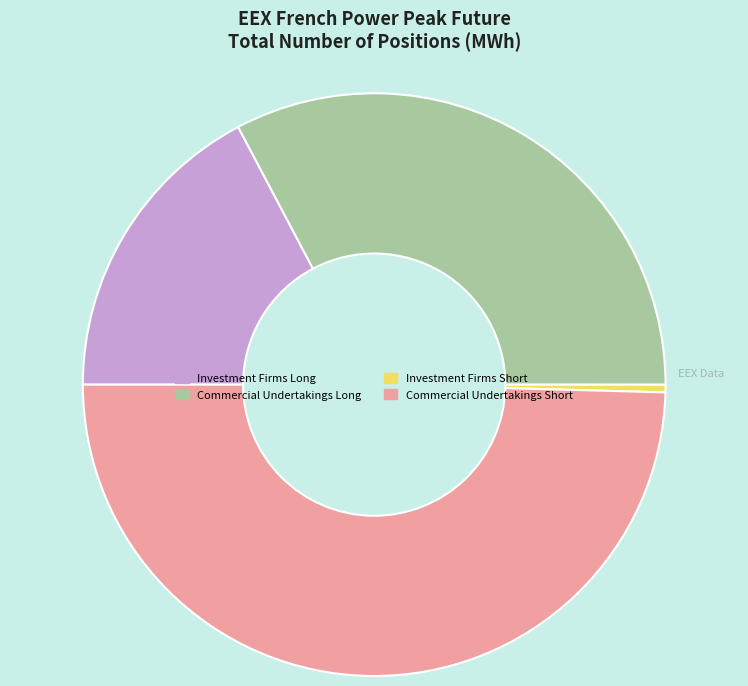

Does Commercial Undertakings Long represent more than half of the total?

No